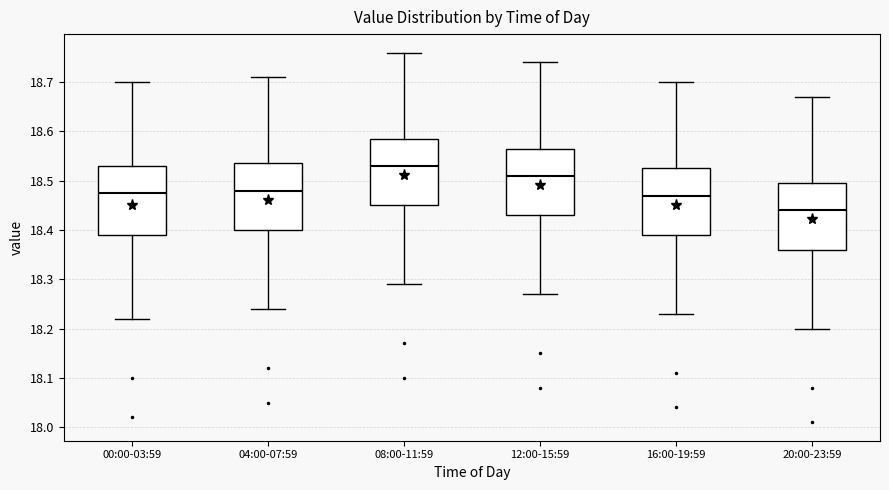

Reading left to right, read every box against the y-axis: the position of its median line, the range the box covers, and the ends of its whiskers. The values are not printed on the chart, so give them approximately, as read against the axis.

00:00-03:59: median 18.48, box 18.39 to 18.53, whiskers 18.22 to 18.70
04:00-07:59: median 18.48, box 18.40 to 18.54, whiskers 18.24 to 18.71
08:00-11:59: median 18.53, box 18.45 to 18.59, whiskers 18.29 to 18.76
12:00-15:59: median 18.51, box 18.43 to 18.57, whiskers 18.27 to 18.74
16:00-19:59: median 18.47, box 18.39 to 18.53, whiskers 18.23 to 18.70
20:00-23:59: median 18.44, box 18.36 to 18.50, whiskers 18.20 to 18.67